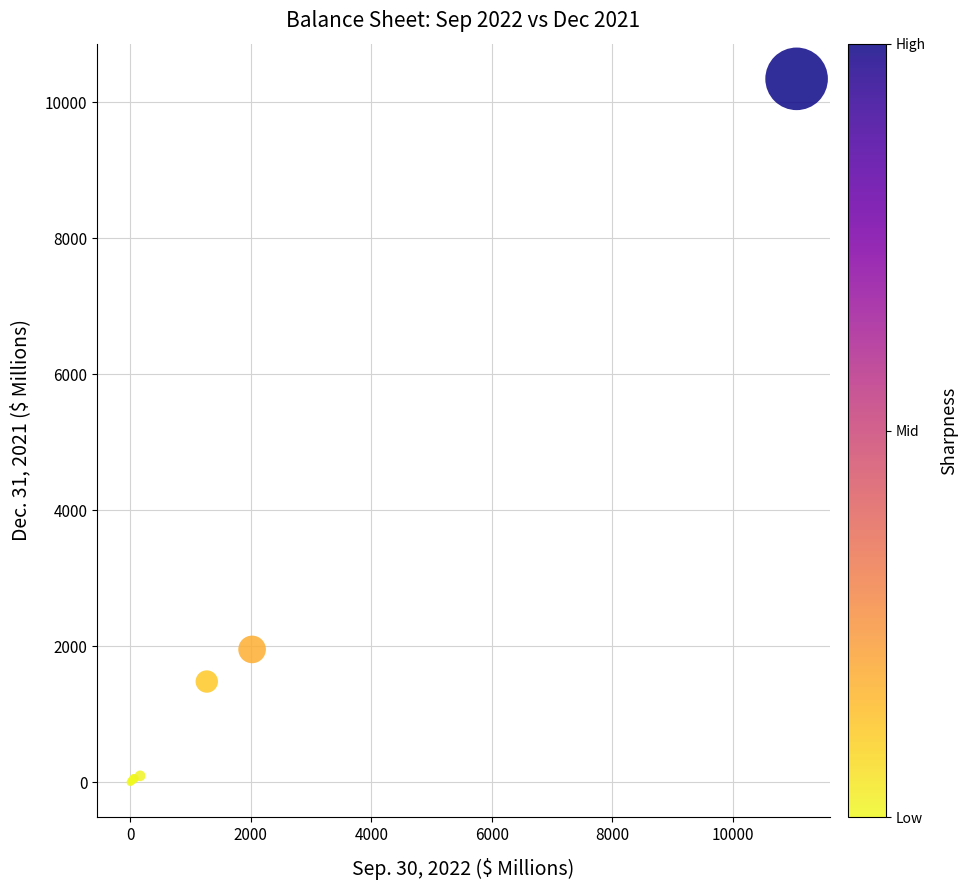

What Y value in the scatter plot is closest to 5171?

1954